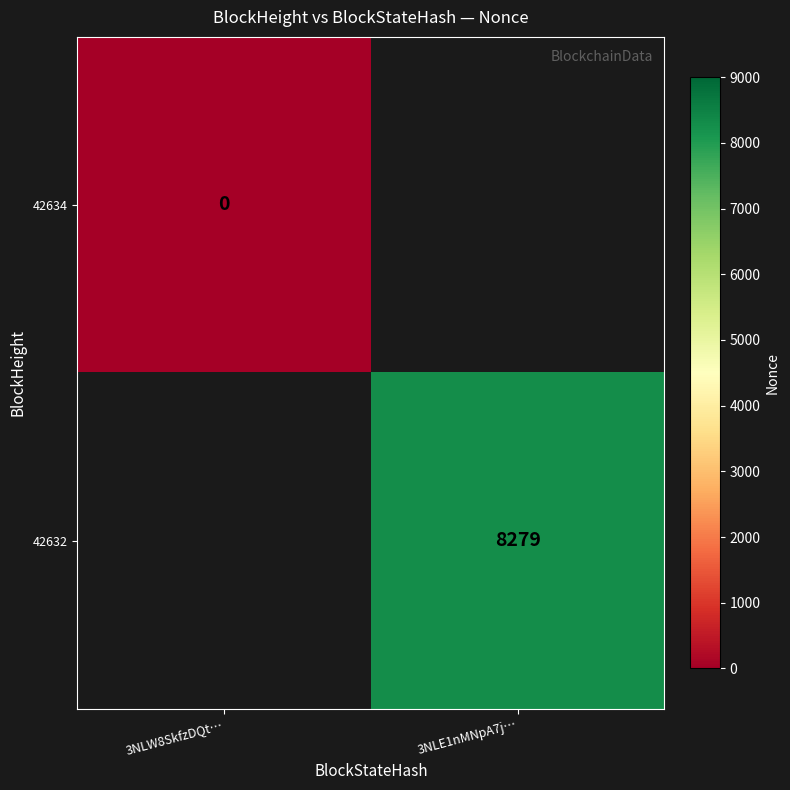

Is the value of 42632 at 3NLE1nMNpA7j… greater than the value of 42634 at 3NLW8SkfzDQt…?

Yes